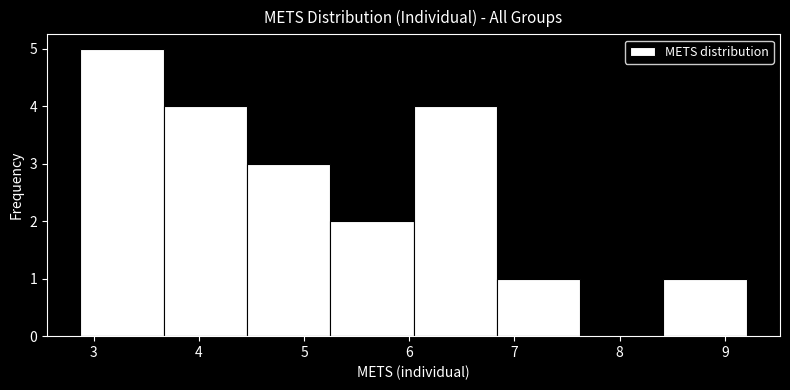

Which range on the x-axis has the tallest bar?

2.9 to 3.7